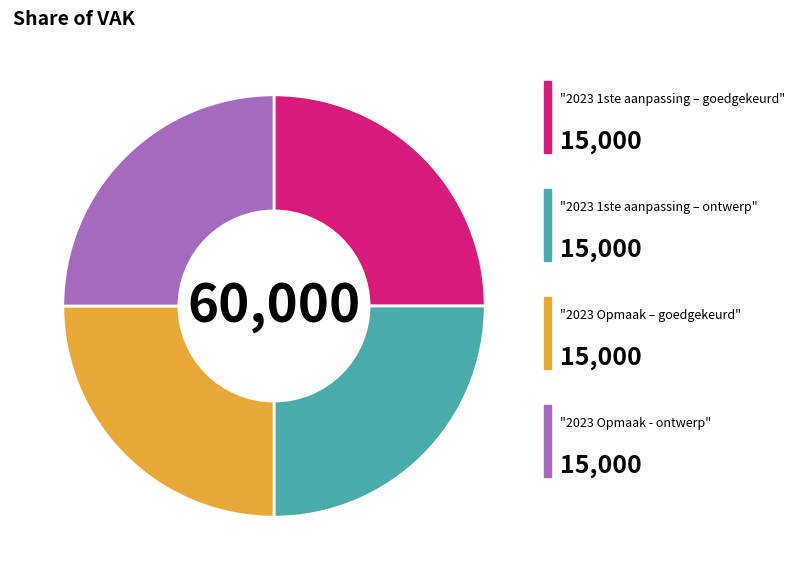

Count the number of slices in the pie.

4